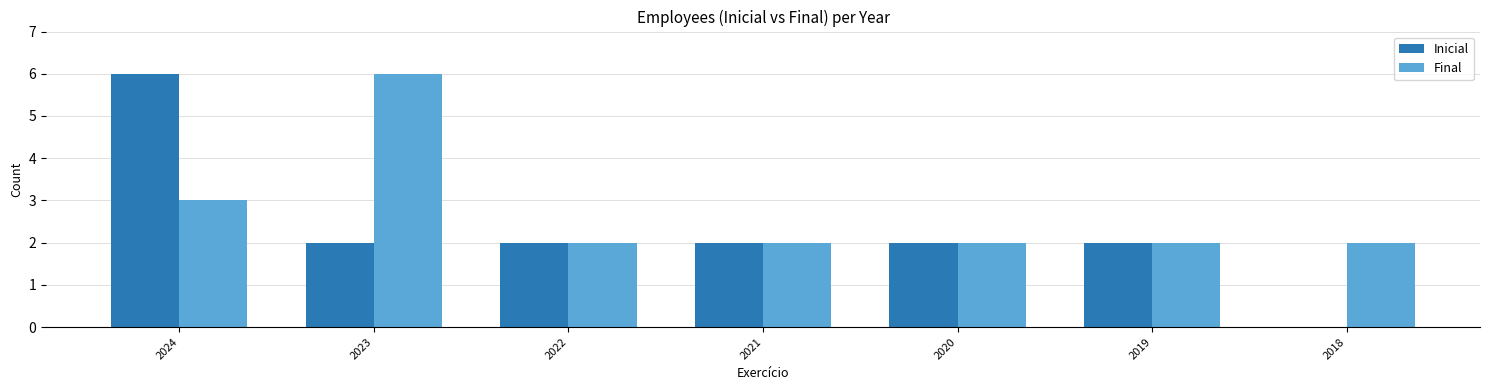

Reading left to right, list all the values displayed in this chart.

Inicial: 6	2	2	2	2	2	0
Final: 3	6	2	2	2	2	2